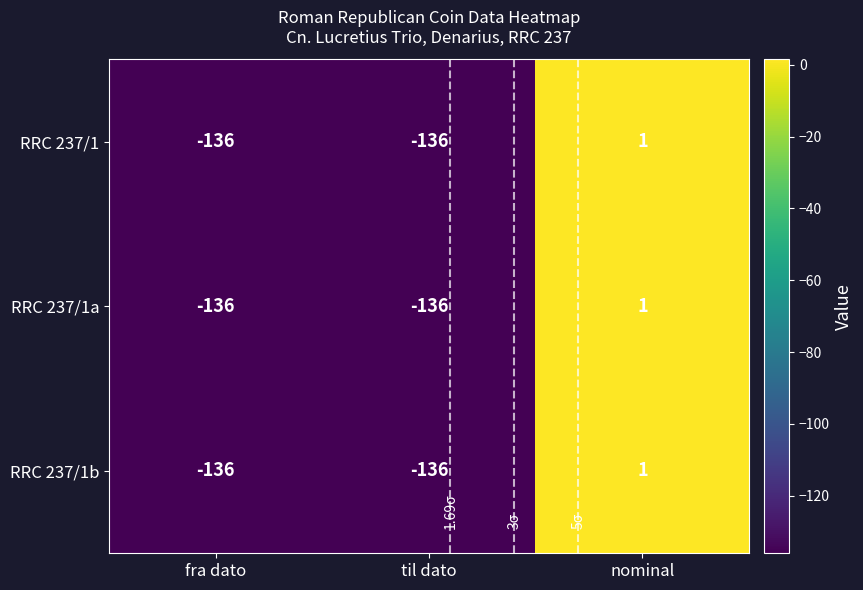

How many negative values does the RRC 237/1a series have?

2